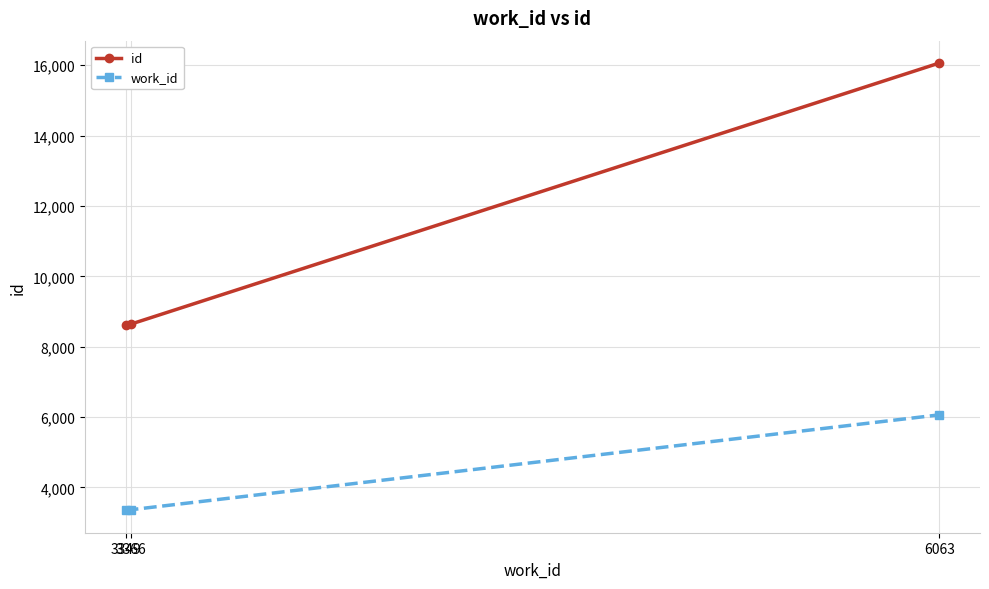

What are all the series names shown in the legend?

id, work_id